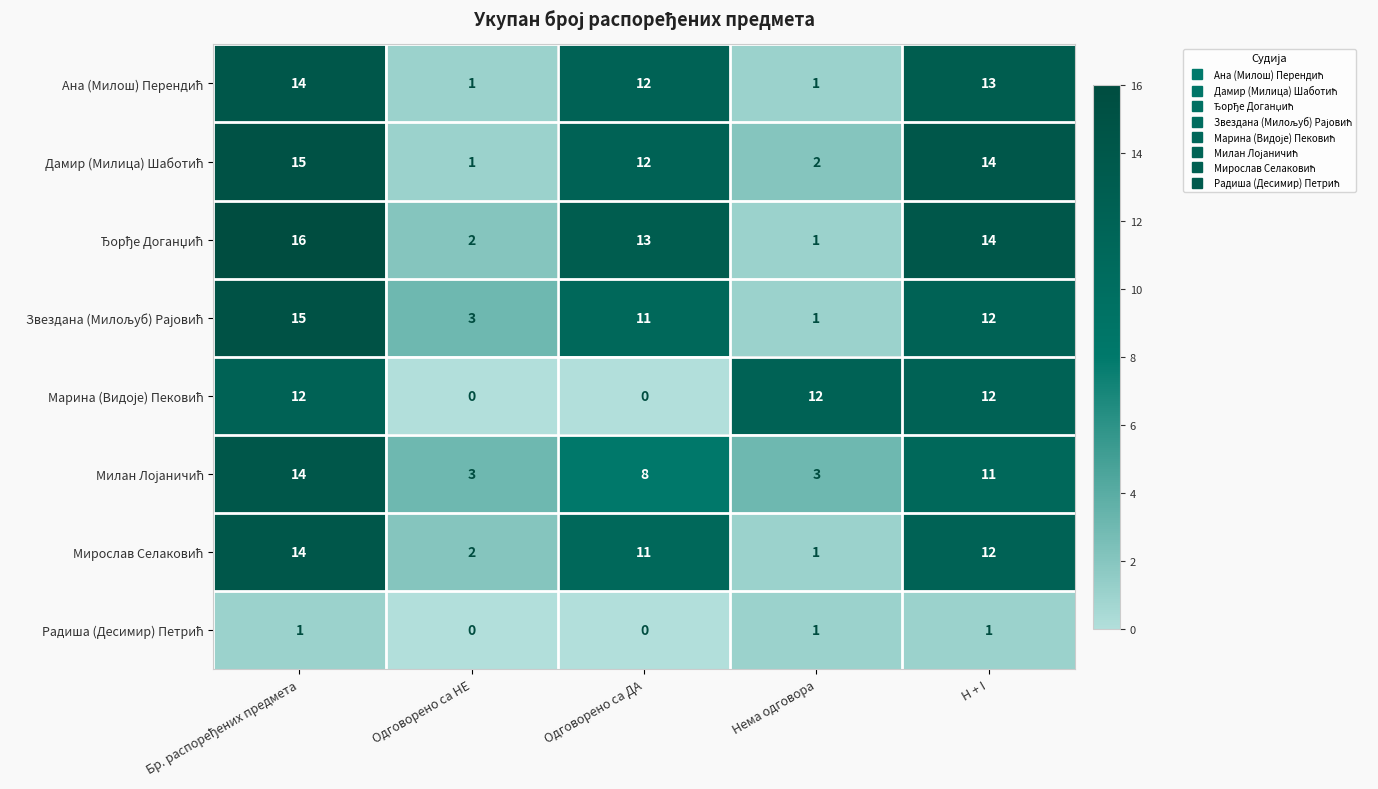

What is the difference between the highest and lowest values at H + I?

13